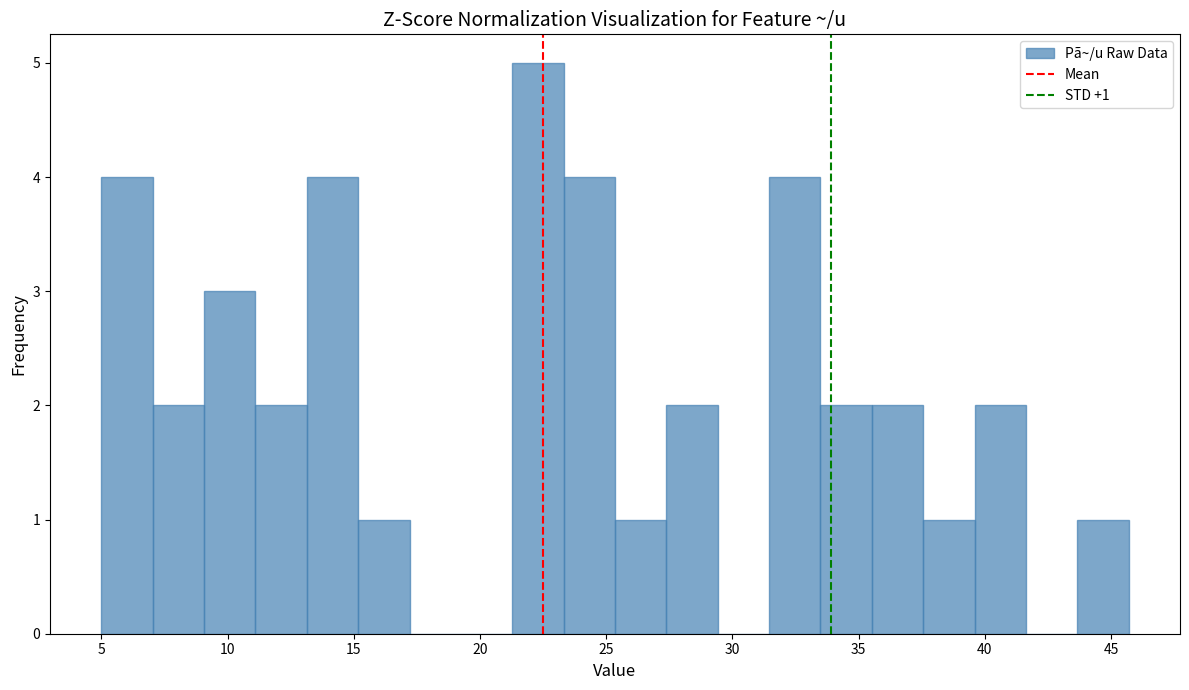

Which range on the x-axis has the tallest bar?

21.5 to 23.5